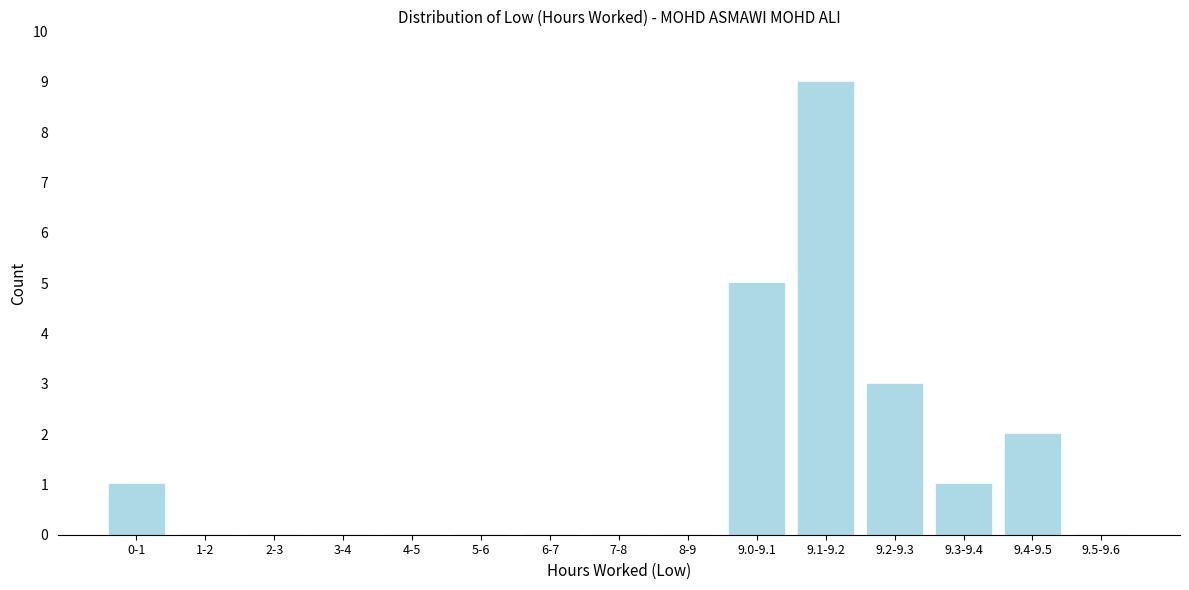

Reading left to right, what are all the values shown in this chart?

0-1=1	1-2=0	2-3=0	3-4=0	4-5=0	5-6=0	6-7=0	7-8=0	8-9=0	9.0-9.1=5	9.1-9.2=9	9.2-9.3=3	9.3-9.4=1	9.4-9.5=2	9.5-9.6=0